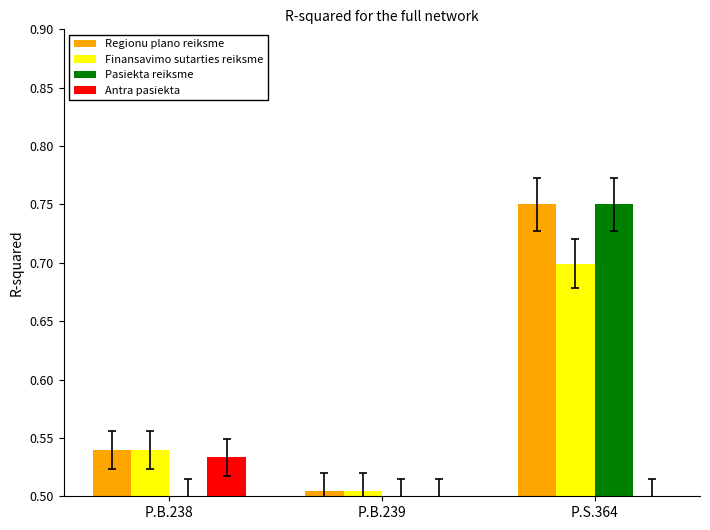

Which category has the highest value in the Antra pasiekta series?

P.B.238